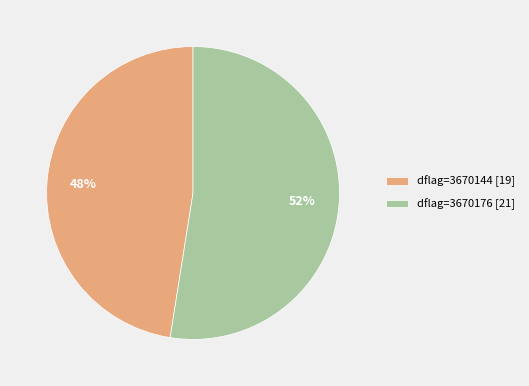

True or false: dflag=3670144 [19] accounts for 56% of the total.

False